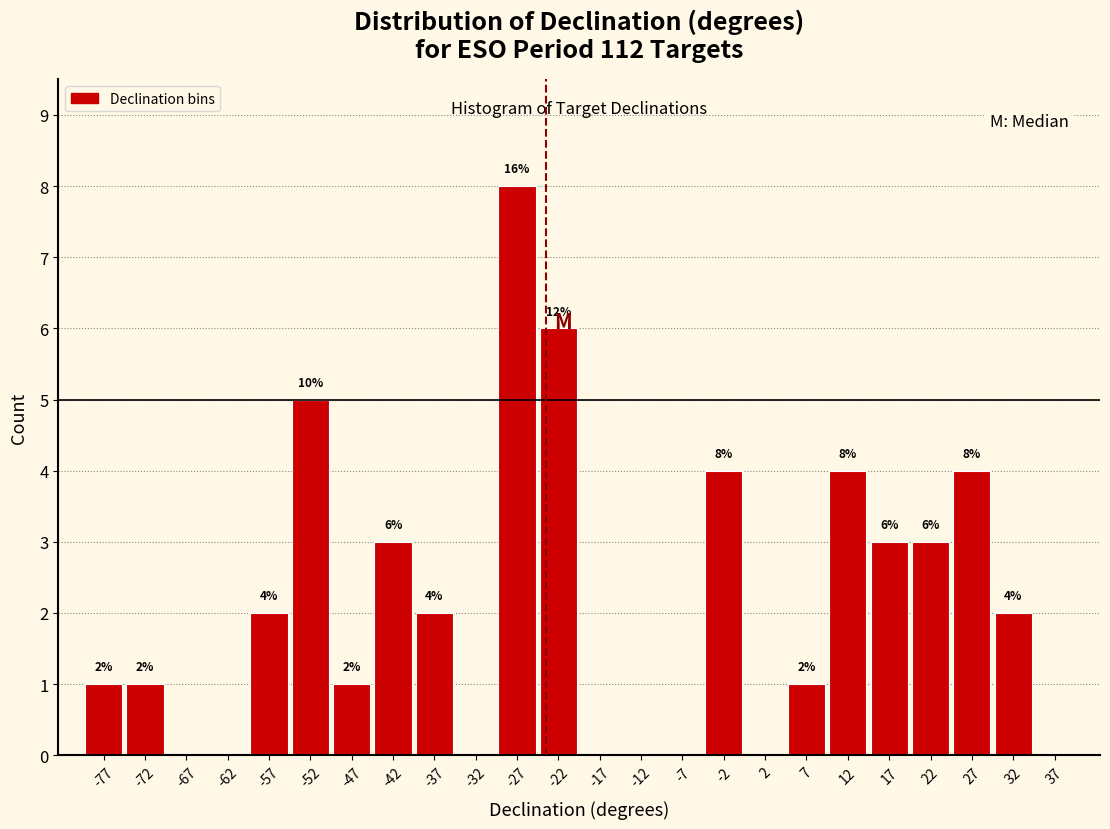

Over which range of the x-axis is the bar tallest?

-30 to -25